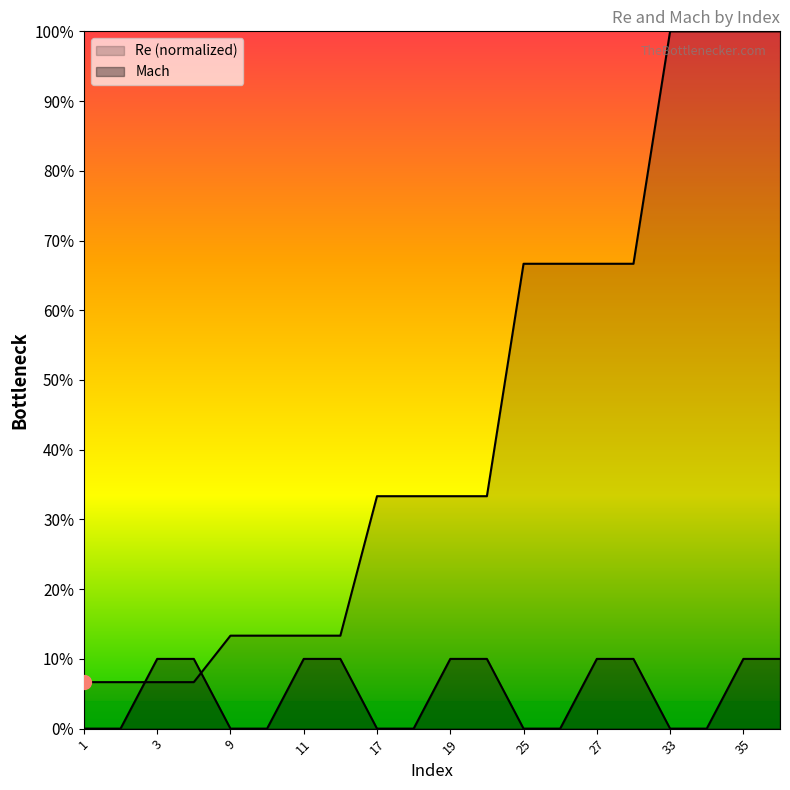

What is the sum of all Mach values?

1.0